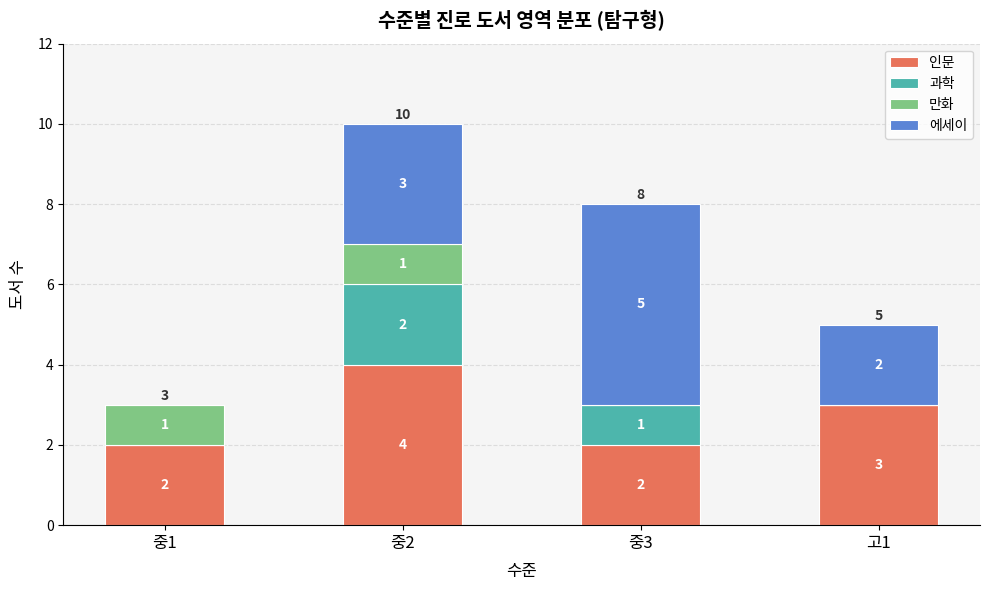

What is the sum of all 인문 values?

11